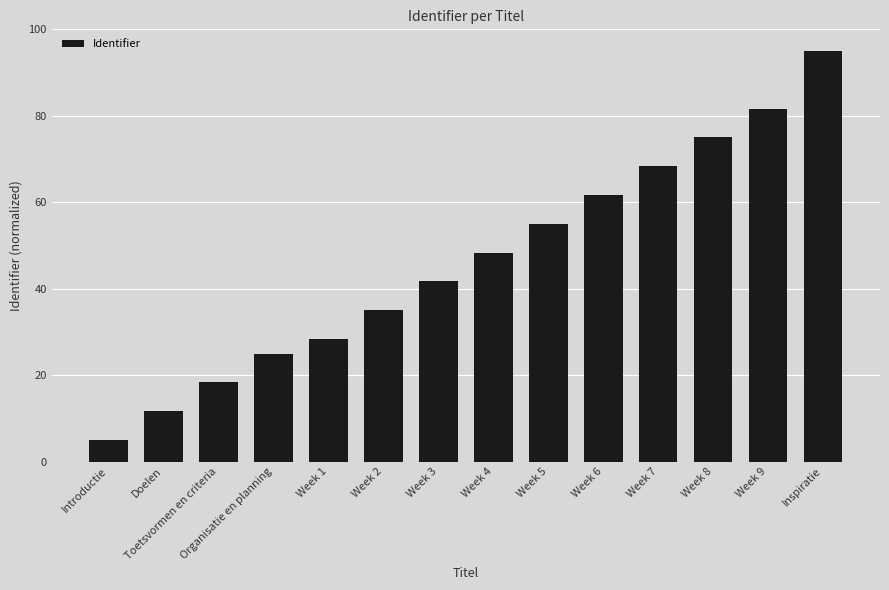

What is the difference between the second highest and second lowest values?

70.0